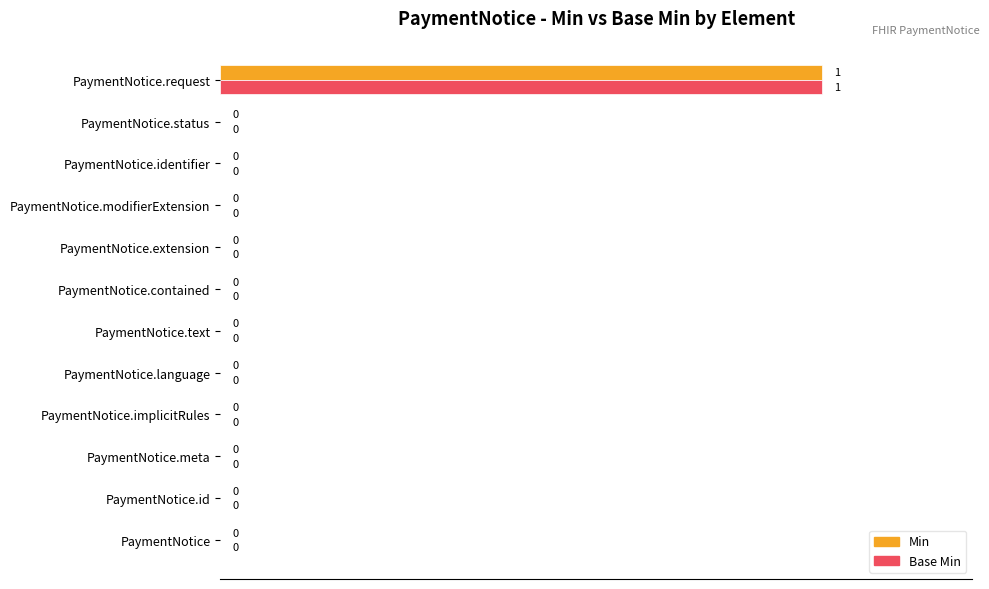

At which category is the sum across all series the highest?

PaymentNotice.request